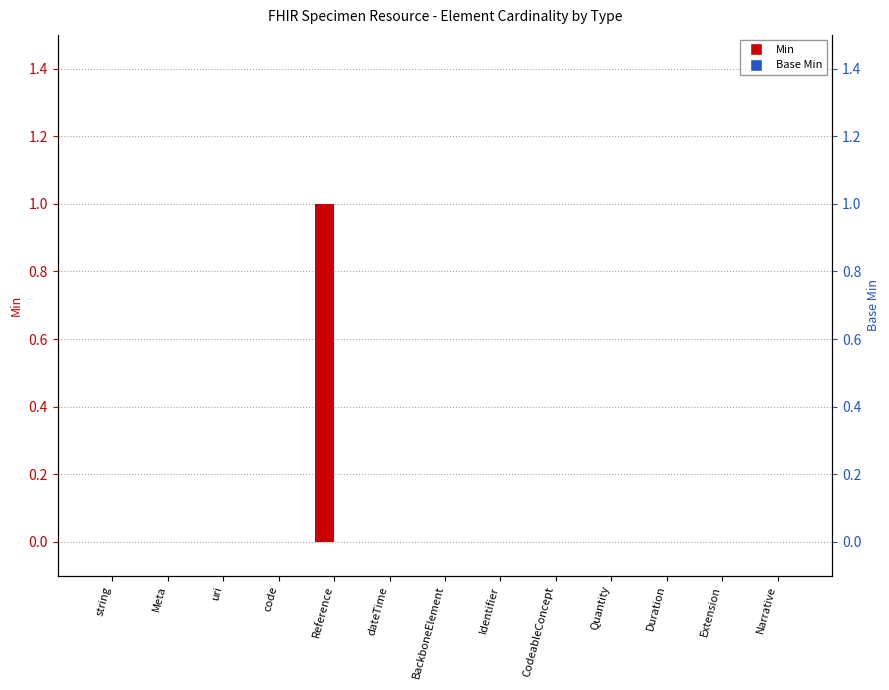

Reading left to right, extract all data points from this chart.

Min: 0	0	0	0	1	0	0	0	0	0	0	0	0
Base Min: 0	0	0	0	0	0	0	0	0	0	0	0	0